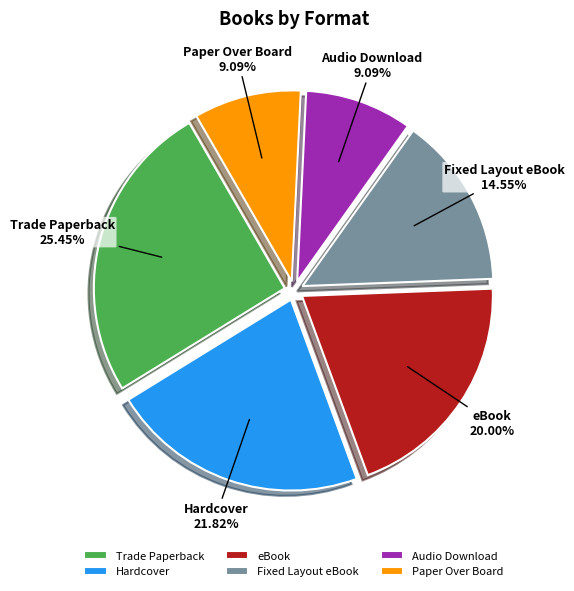

Is it true that eBook is 10% of the pie?

False